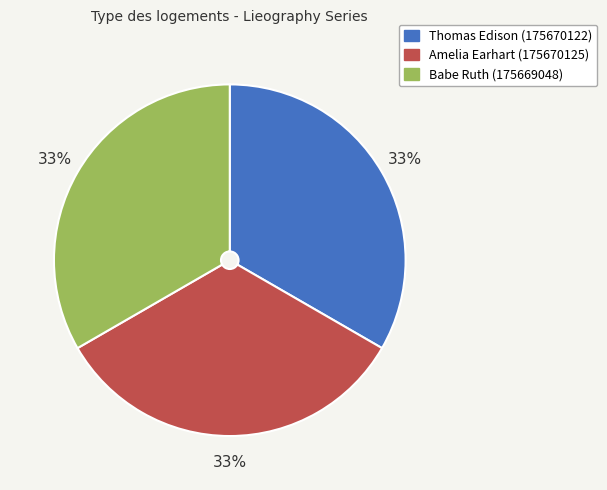

Approximately how many times larger is the value at Babe Ruth (175669048) compared to Thomas Edison (175670122)?

1.0